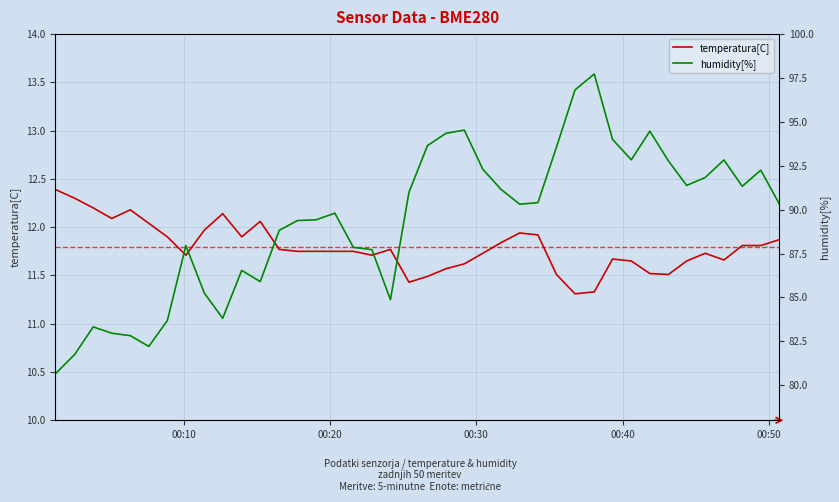

In temperatura[C], how many points are lower than both neighbors (excluding endpoints)?

8